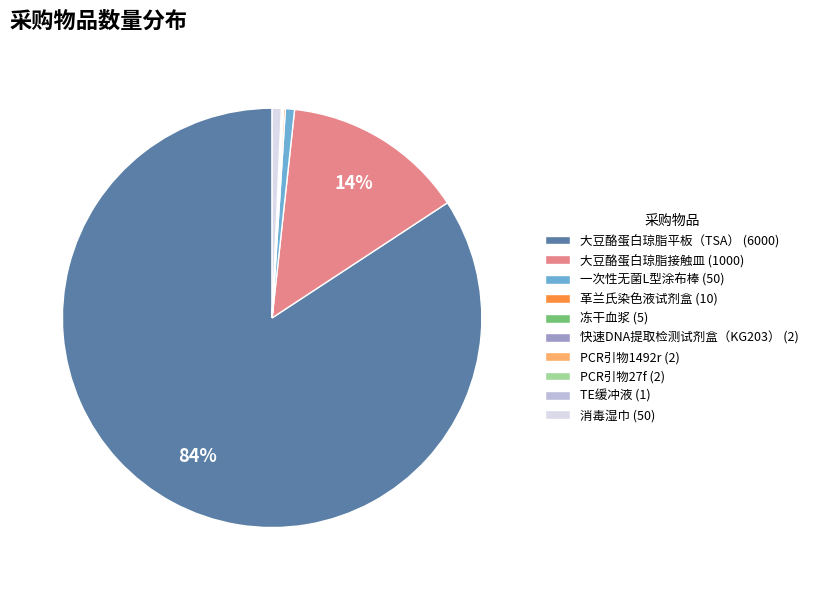

To the nearest percent, what is the difference between the largest and smallest slice percentages?

84%